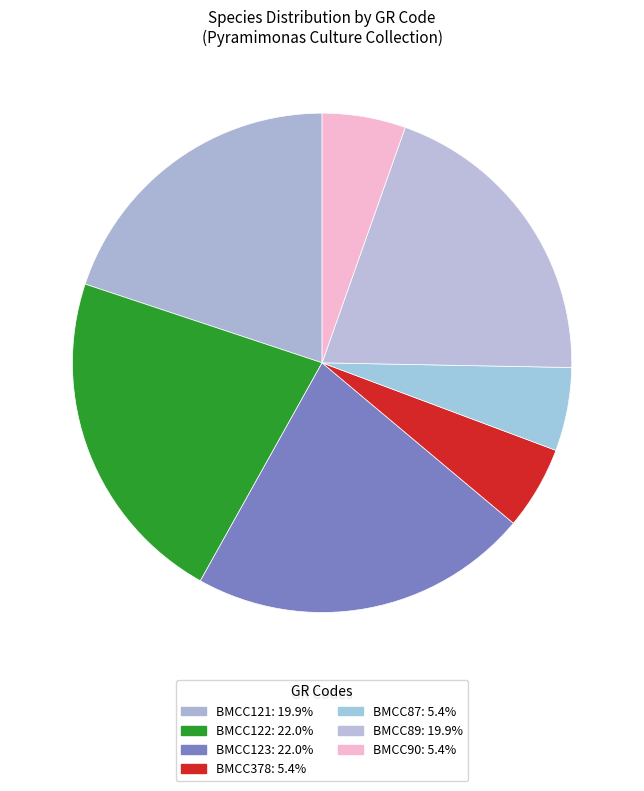

How many segments does this pie chart have?

7